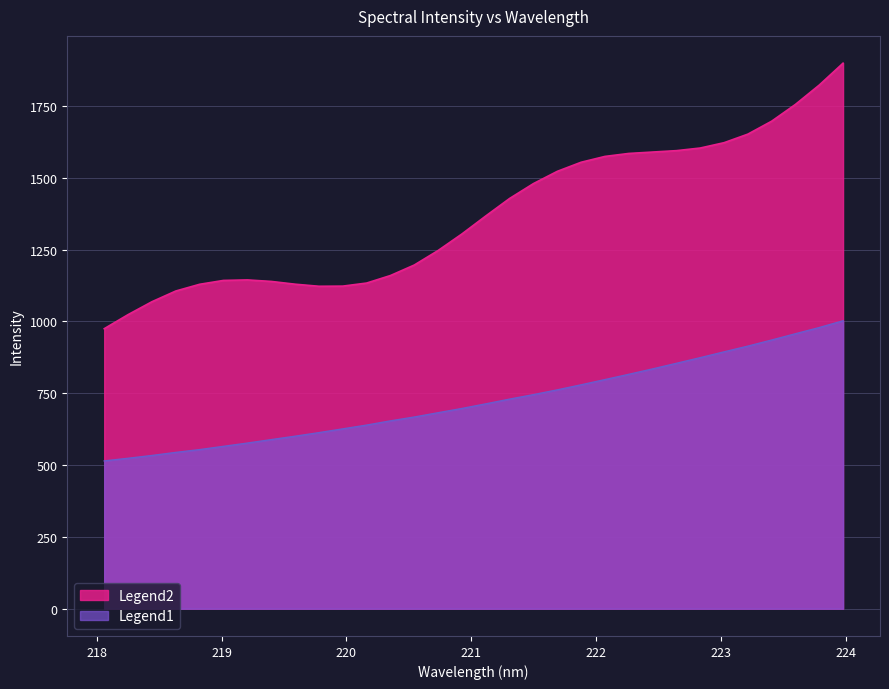

Which has a higher value, 220.1623 or 220.5444?

220.5444